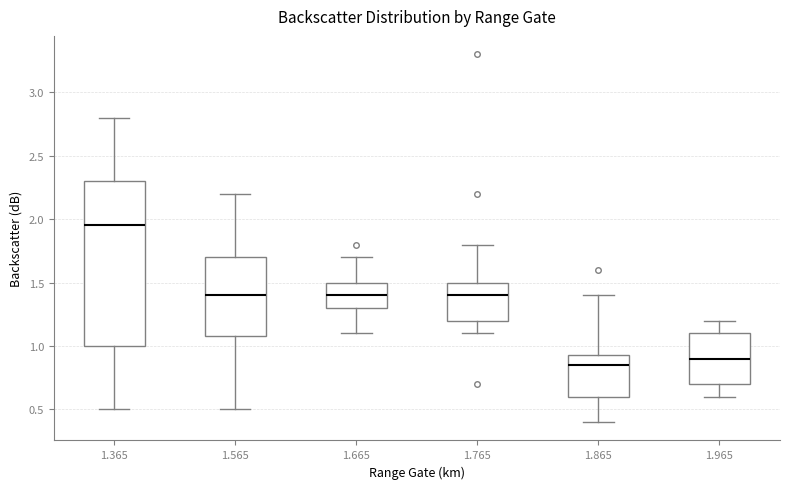

Where does the lower whisker of the box at x = 1.365 end on the y-axis? The values are not printed on the chart, so give them approximately, as read against the axis.

0.50